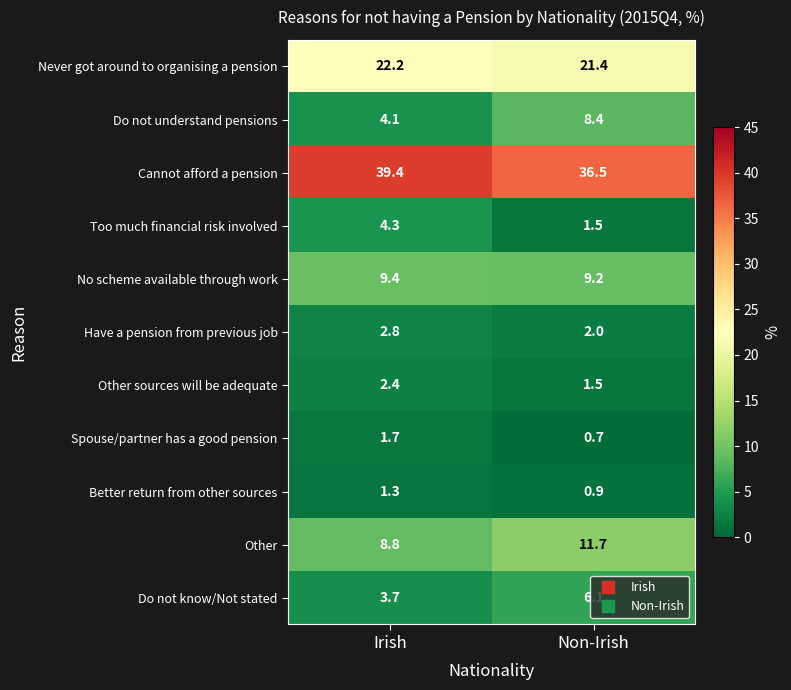

What value does the Better return from other sources series have at Non-Irish?

0.9